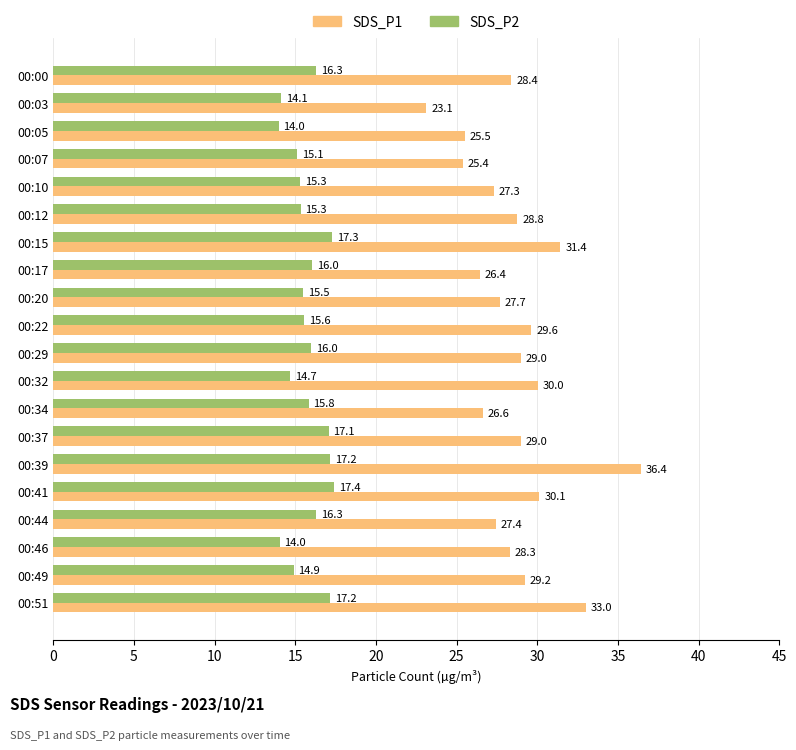

Rank the series at 00:17 from lowest to highest value.

SDS_P2, SDS_P1